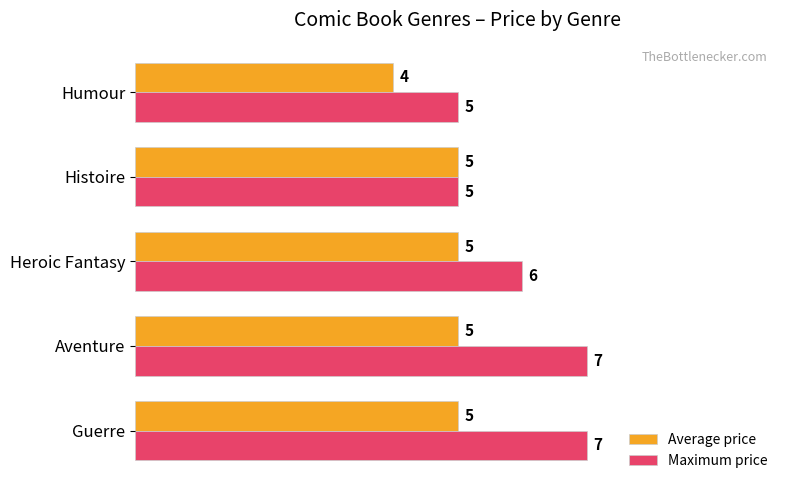

What is the sum of all Average price values?

24